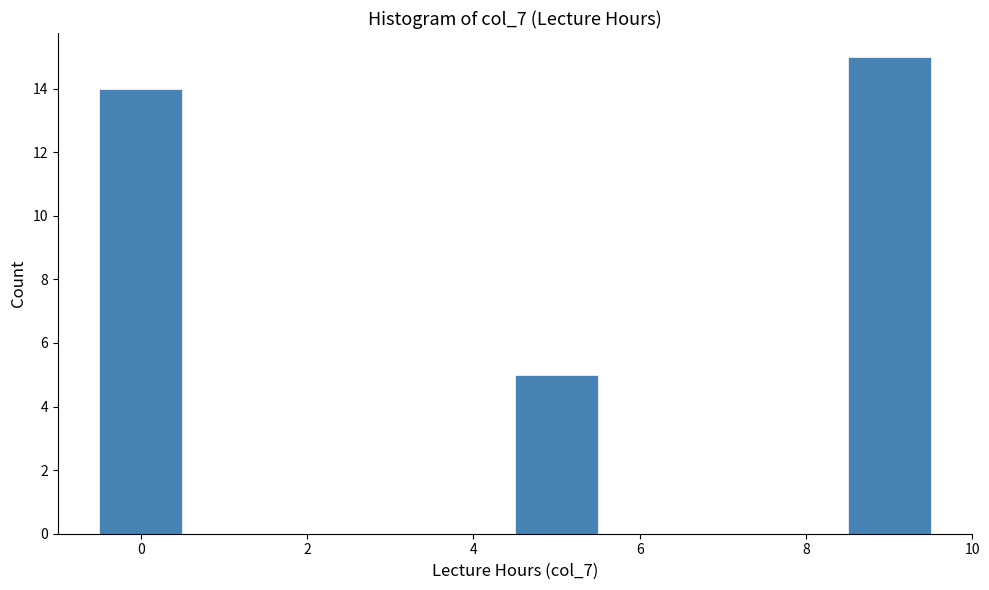

What is the height of the bar covering 4.5 to 5.5 on the x-axis? Neither the bar edges nor the heights are printed on the chart, so give them approximately, as read against the axes.

5